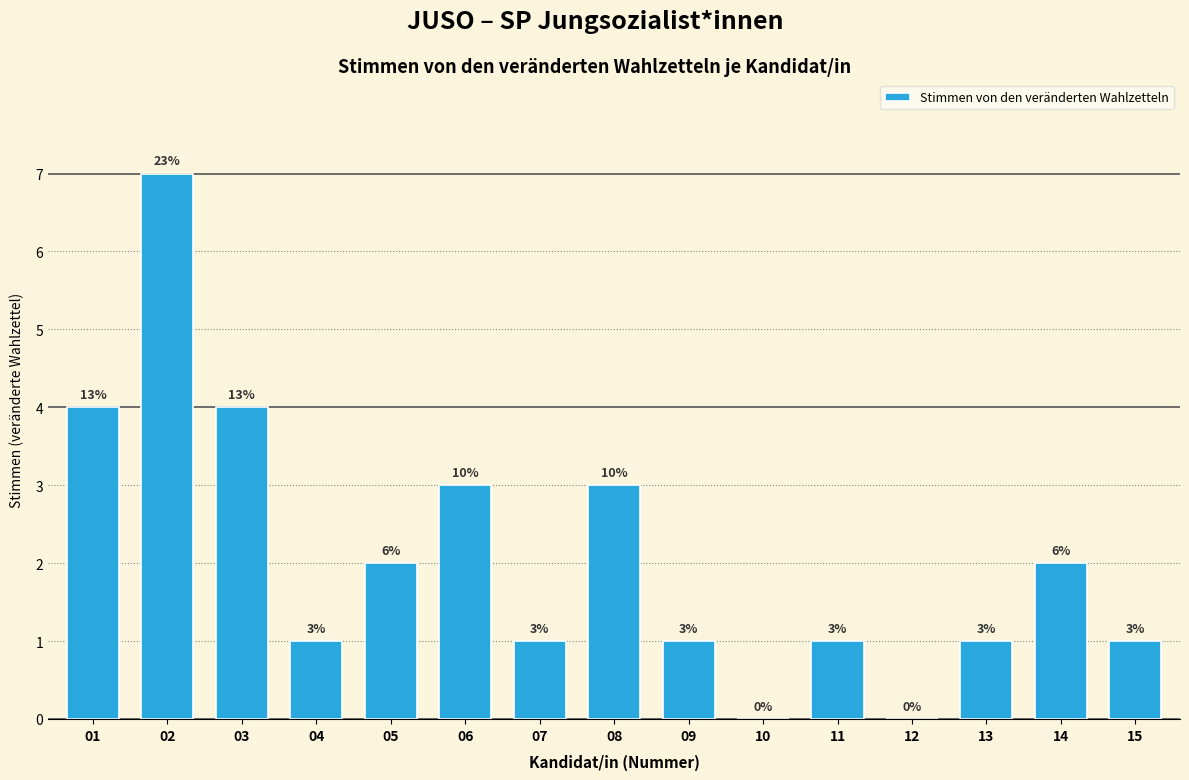

Reading left to right, what are all the values shown in this chart?

01=4	02=7	03=4	04=1	05=2	06=3	07=1	08=3	09=1	10=0	11=1	12=0	13=1	14=2	15=1